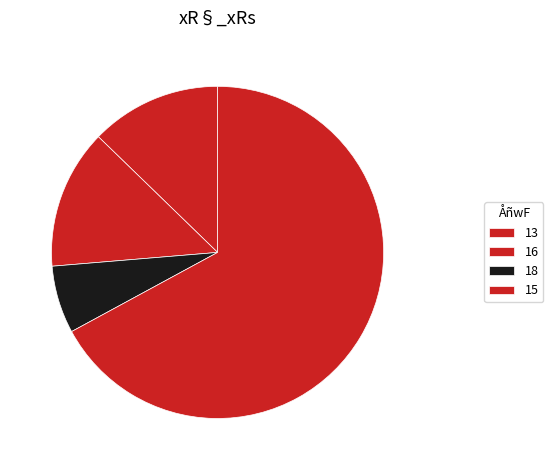

Is the sum of 13 and 15 greater than half?

Yes